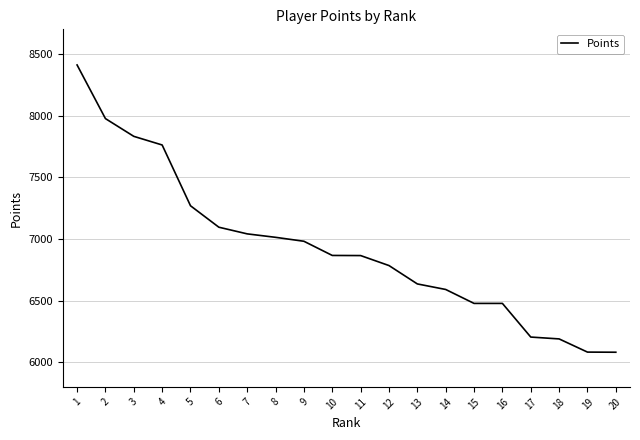

Is it true that the value at 1 is 2065?

False